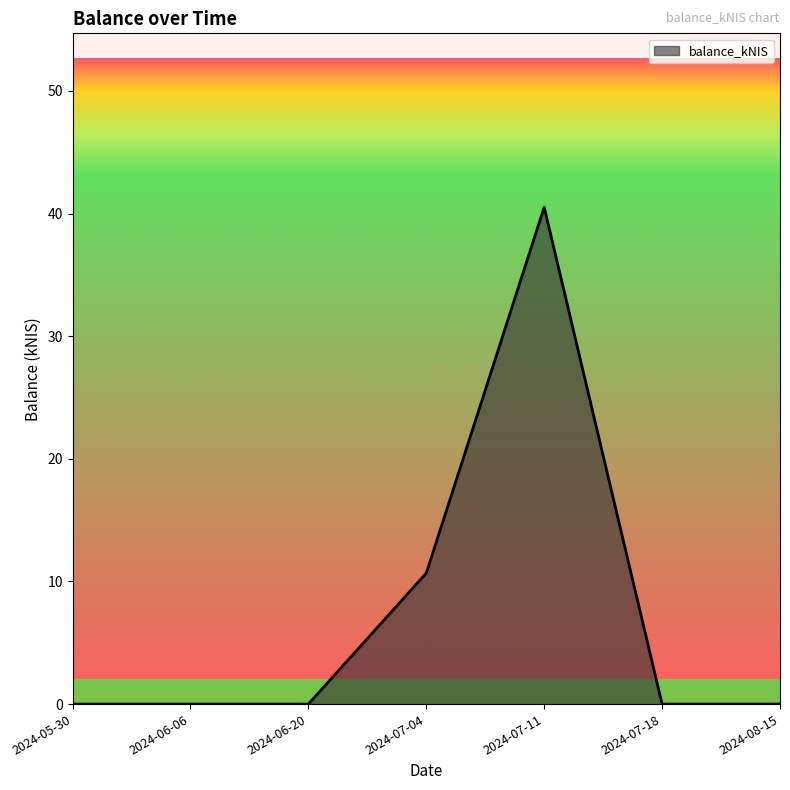

True or false: the data shows 16.2 at 2024-06-06.

False